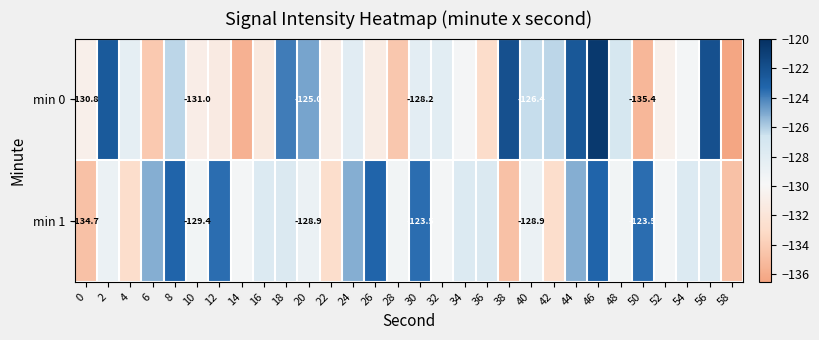

Rank the series at 26 from lowest to highest value.

min 0, min 1